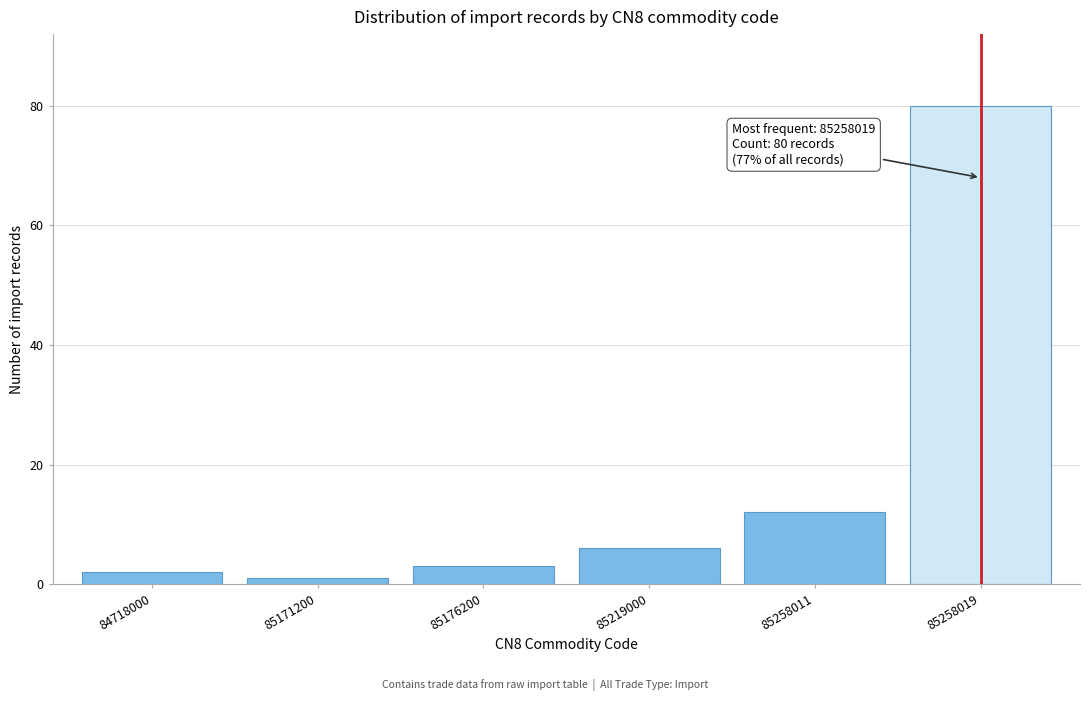

Reading right to left, list all the values displayed in this chart.

80	12	6	3	1	2